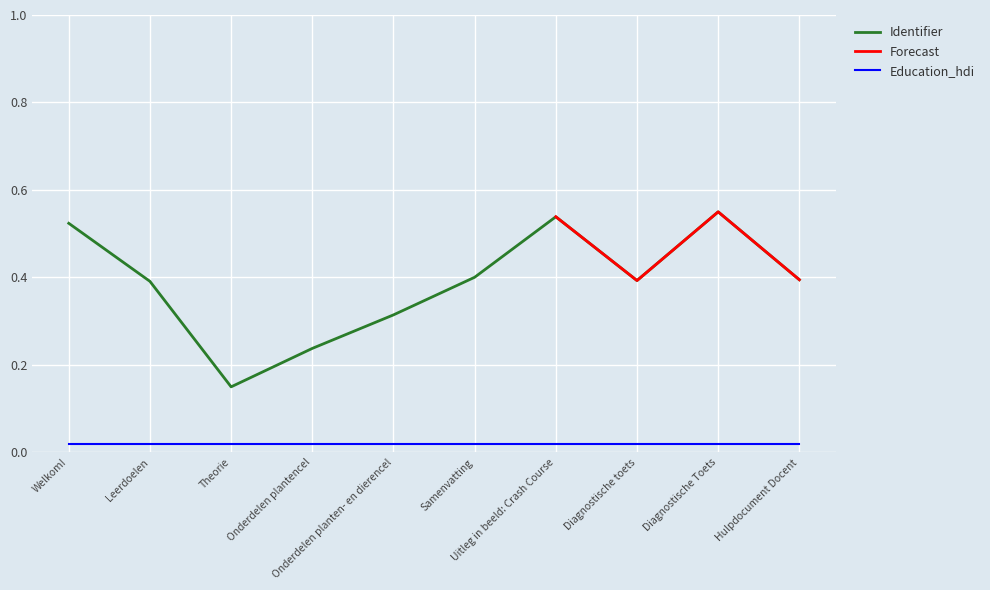

What is the sum of the values at Samenvatting and Hulpdocument Docent?

0.8